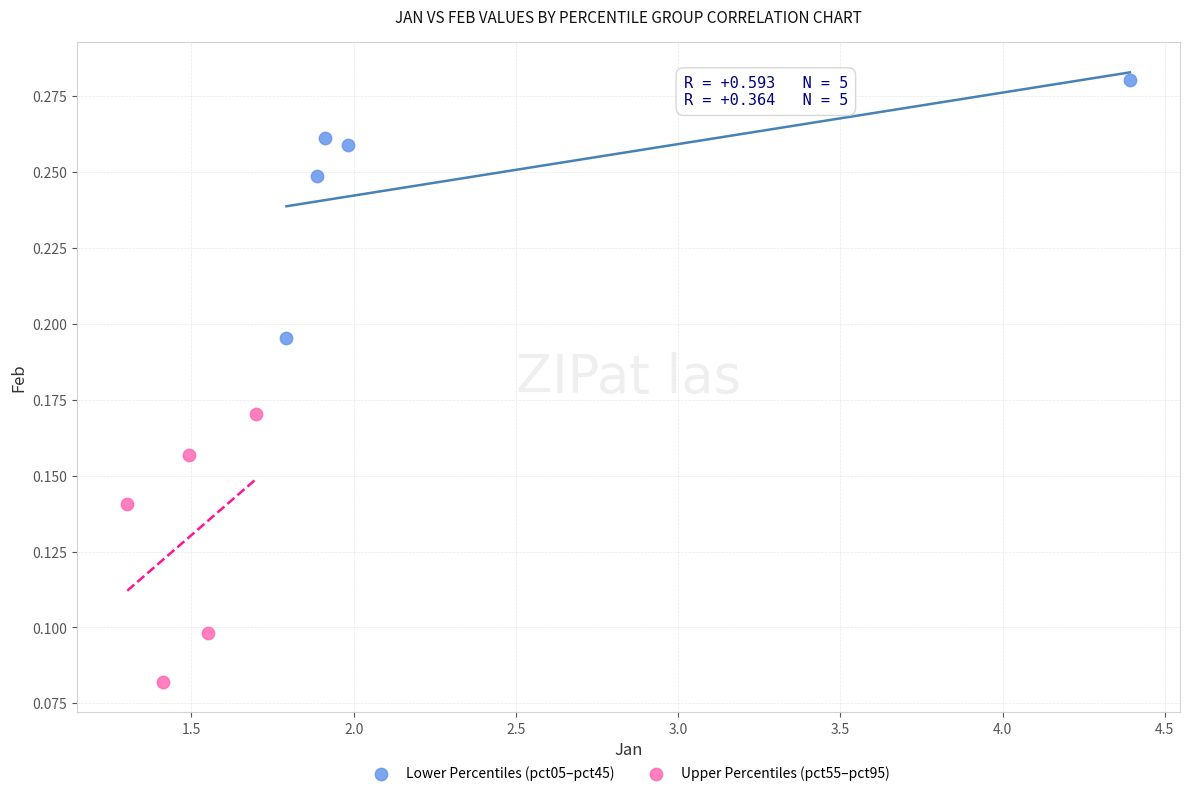

Which series contains the lowest Y value?

Upper Percentiles (pct55–pct95)